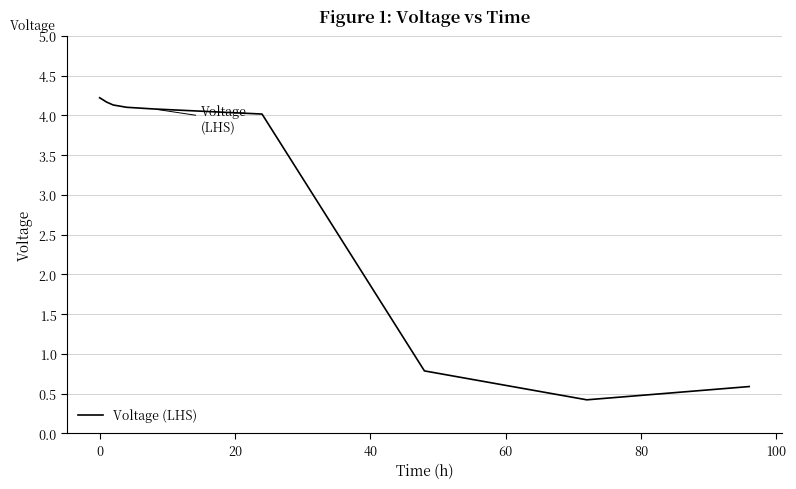

Reading right to left, extract all data points from this chart.

0.6	0.4	0.8	4.0	4.1	4.1	4.1	4.2	4.2	4.2